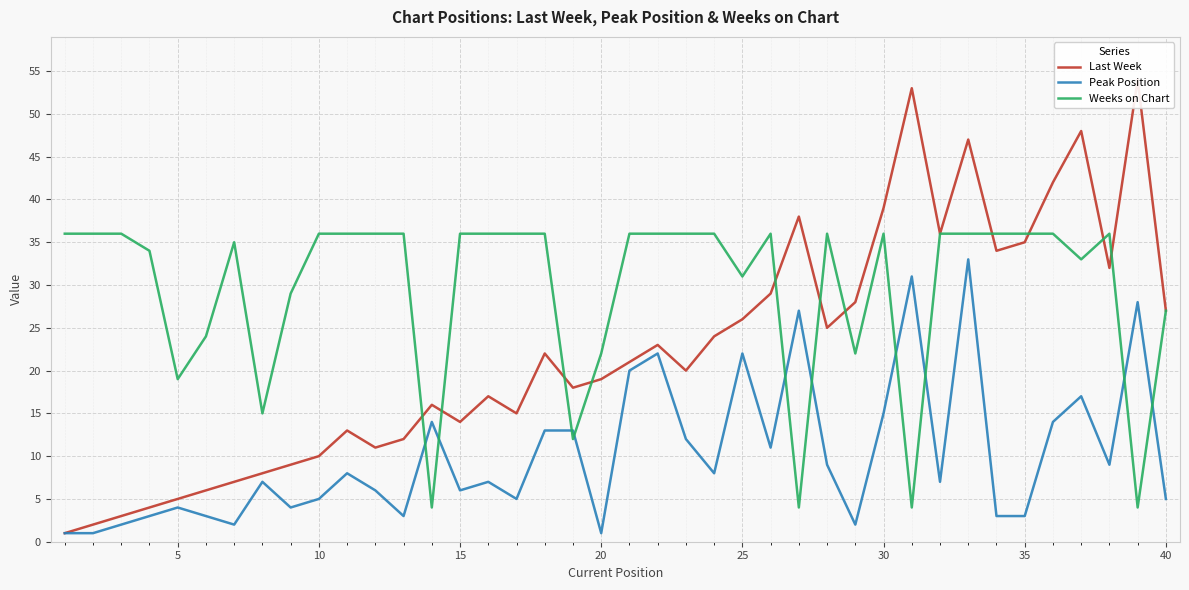

What is the maximum value shown in the chart?

54